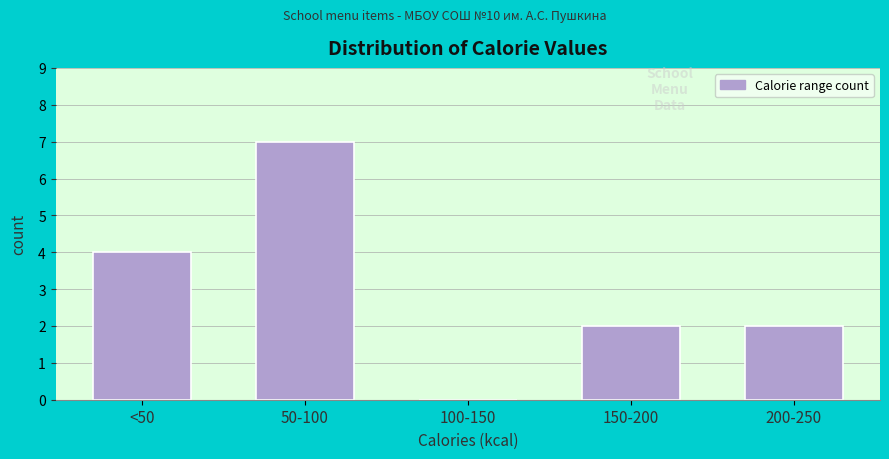

Reading left to right, list all the values displayed in this chart.

<50=4	50-100=7	100-150=0	150-200=2	200-250=2